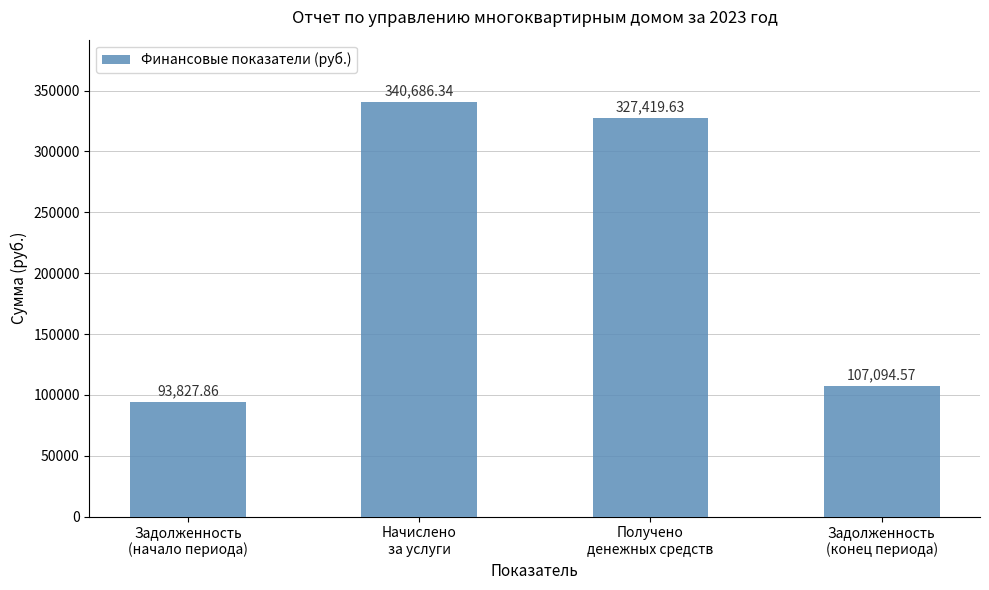

How many values exceed 327419?

2